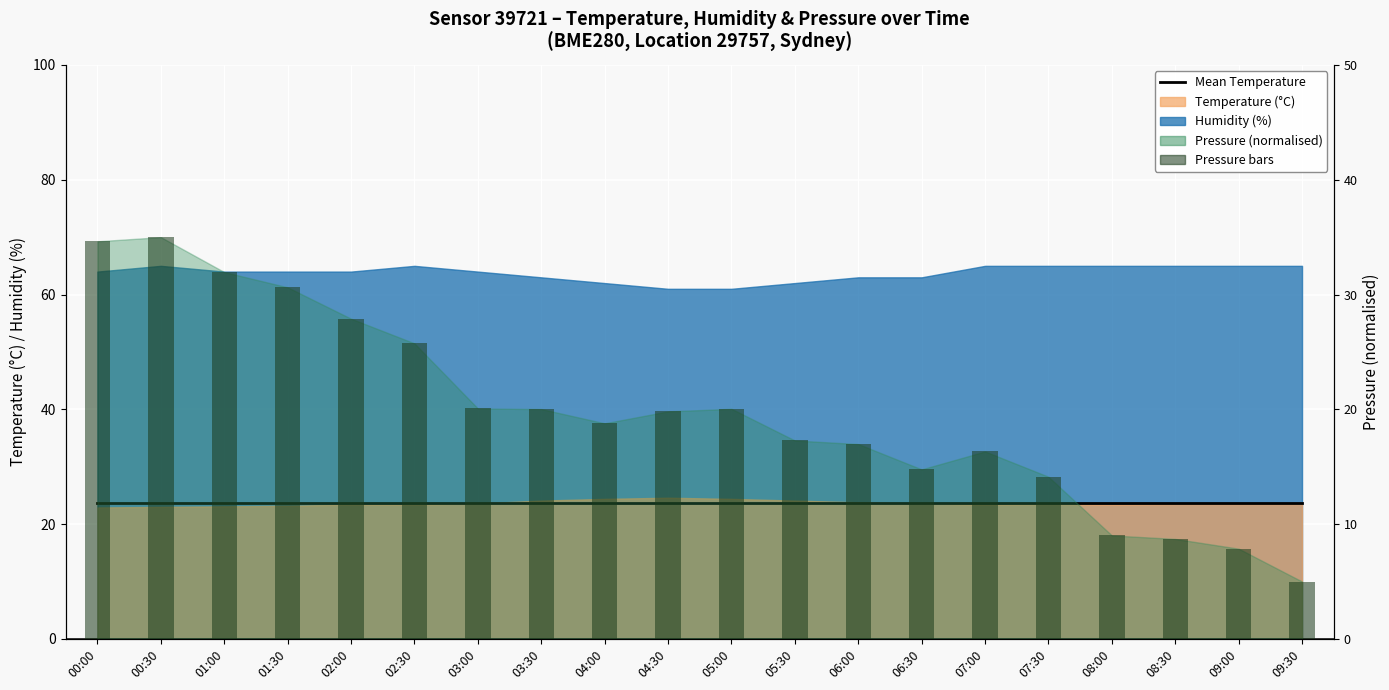

Which series changed the most between 02:00 and 05:00?

Pressure bar